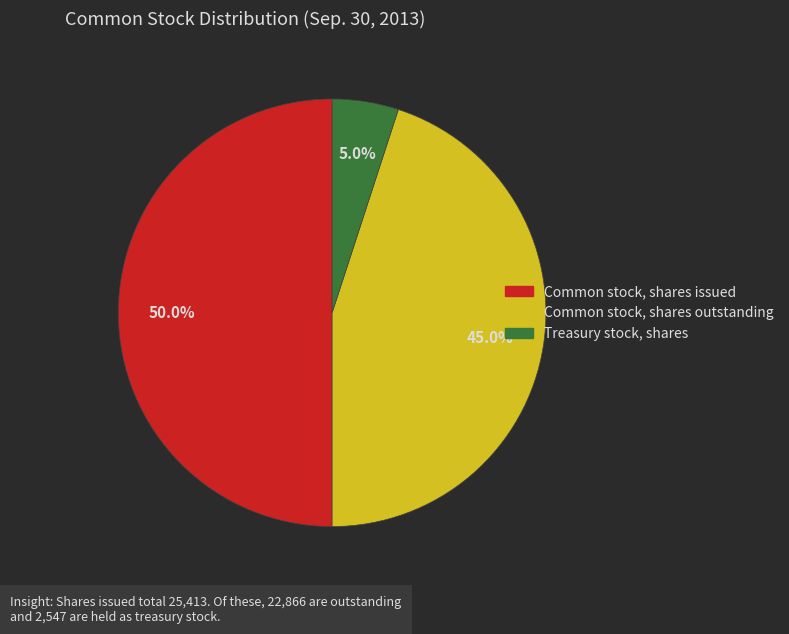

What portion of the pie excludes Common stock, shares outstanding?

55.0%